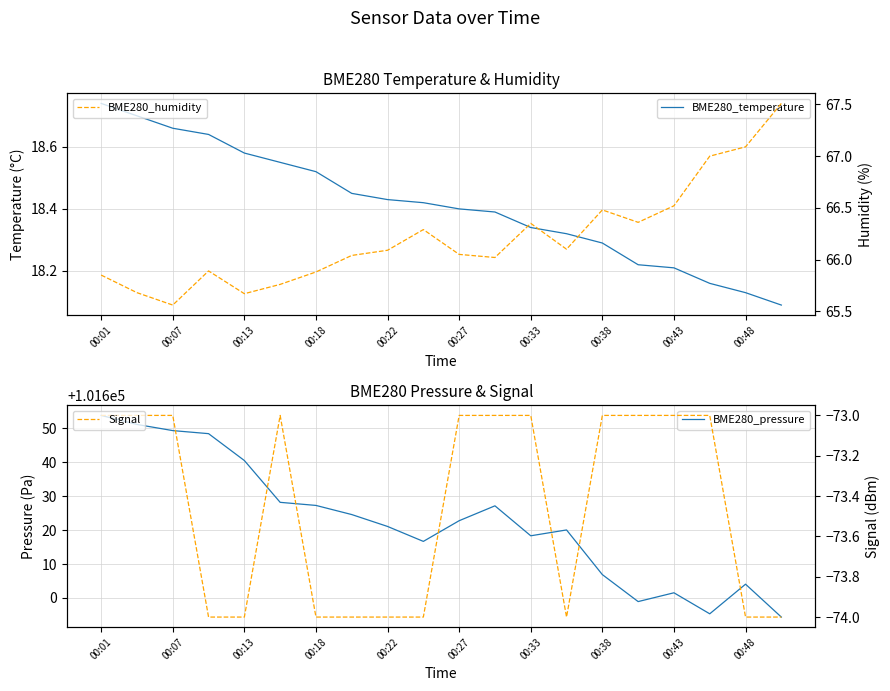

What are all the series names shown in the legend?

BME280_temperature, BME280_pressure, BME280_humidity, Signal